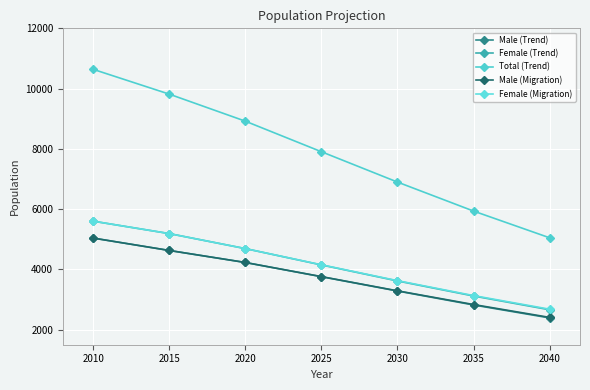

Read the Female (Trend) value at 2035, to the nearest 50.

3100